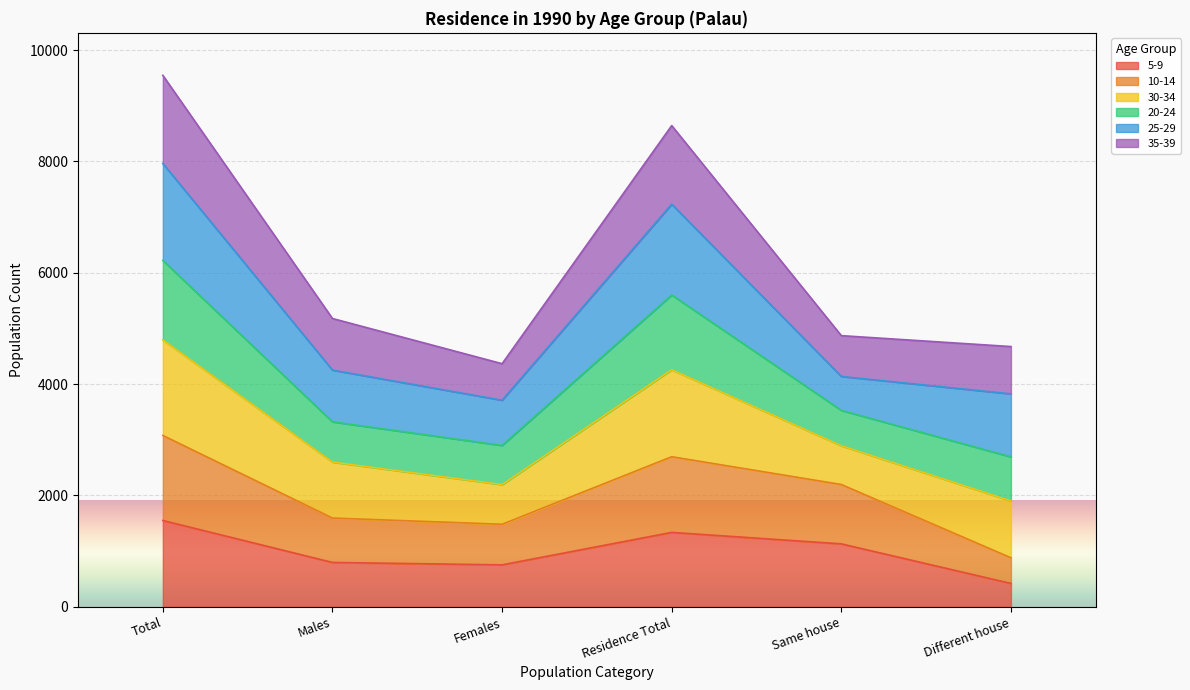

At which label does 20-24 reach its peak?

Total